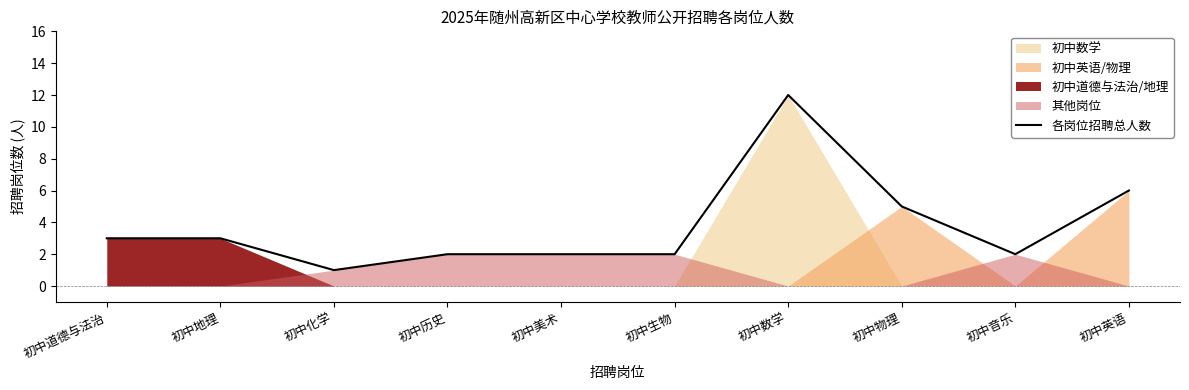

What is the label of the 7th point from the right?

初中历史